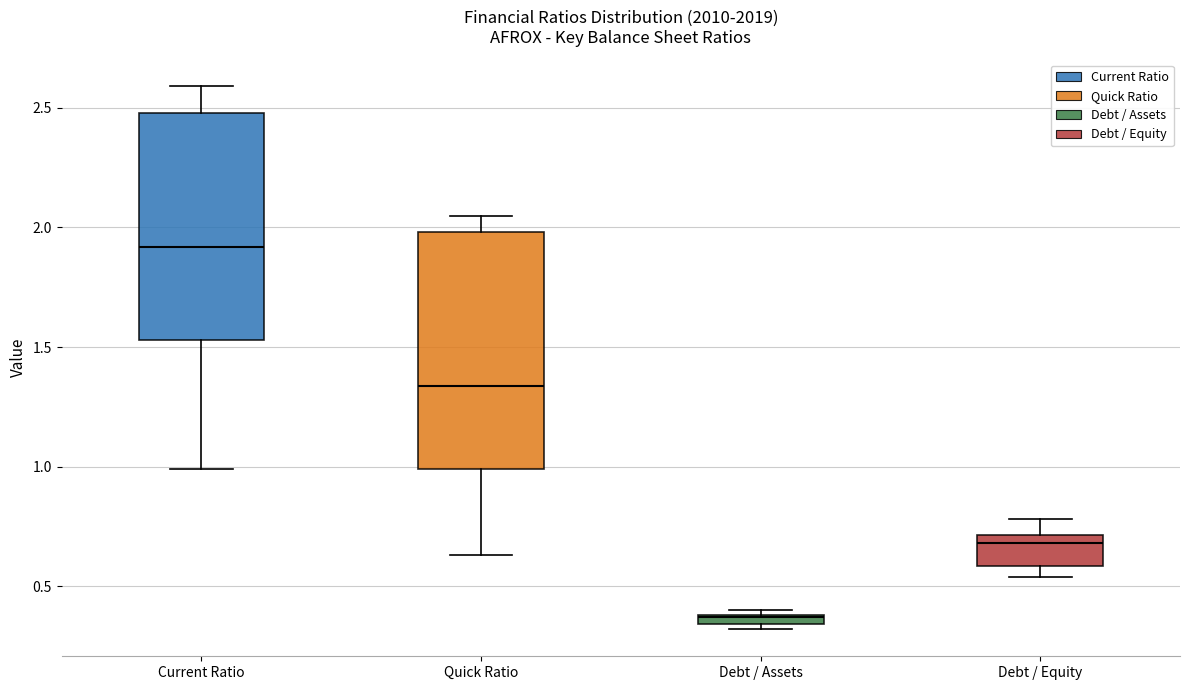

Where does the median line of the box for Current Ratio sit on the y-axis? The values are not printed on the chart, so give them approximately, as read against the axis.

1.90